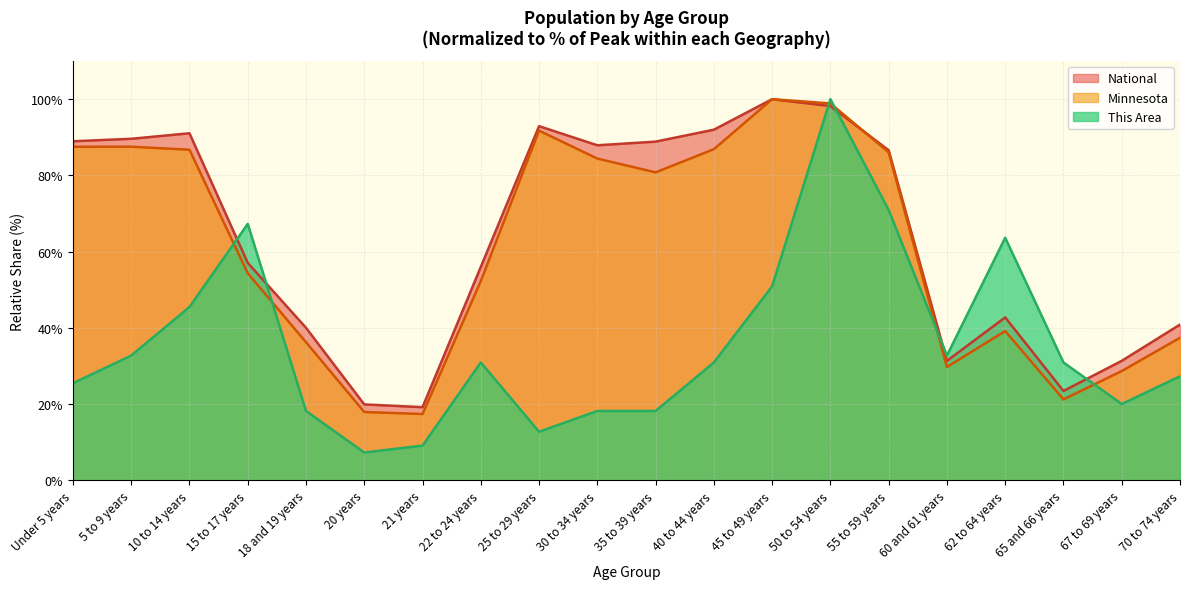

Which series has the largest total across all categories?

National